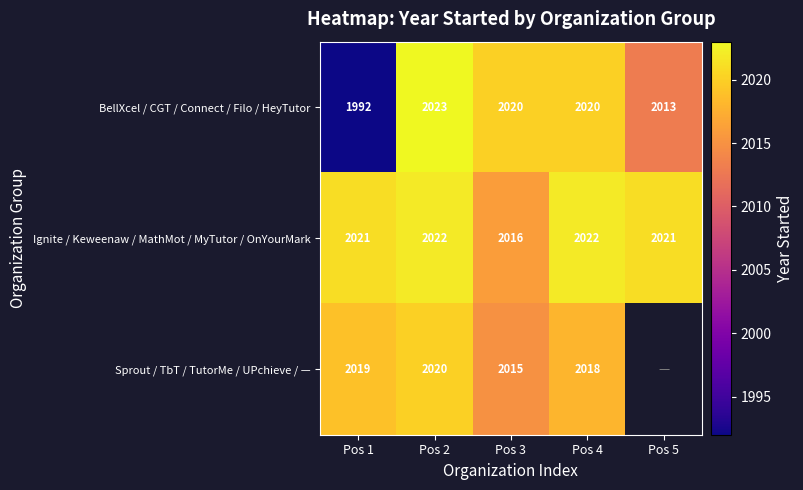

Where does the BellXcel / CGT / Connect / Filo / HeyTutor series first go above 2020?

Pos 2